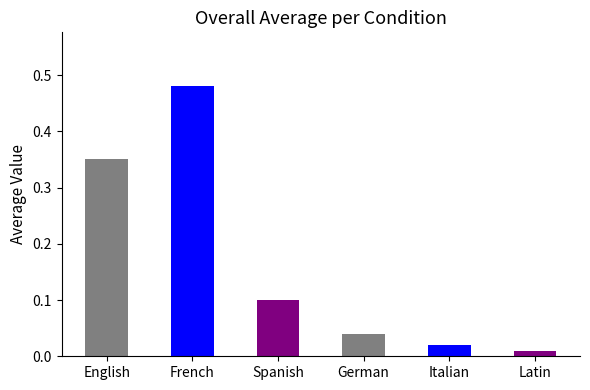

Which label corresponds to the largest value in the chart?

French